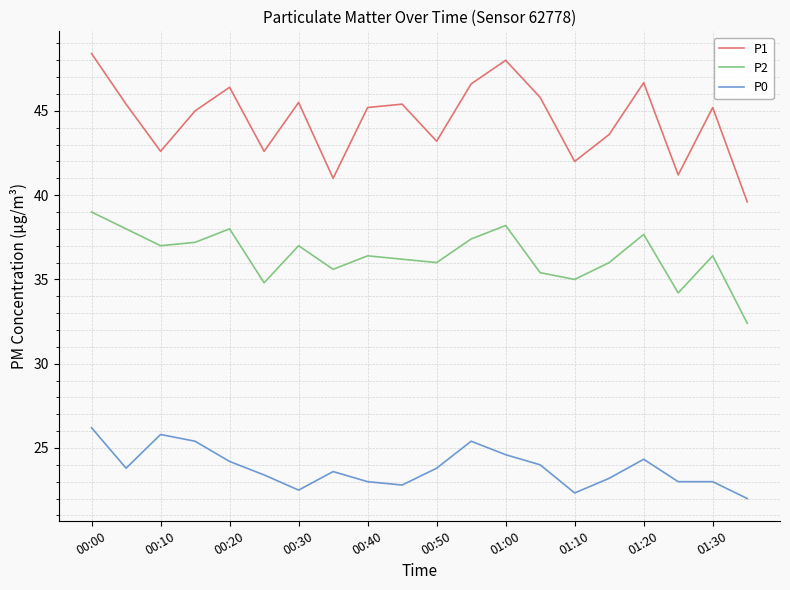

Which series has the largest total across all categories?

P1